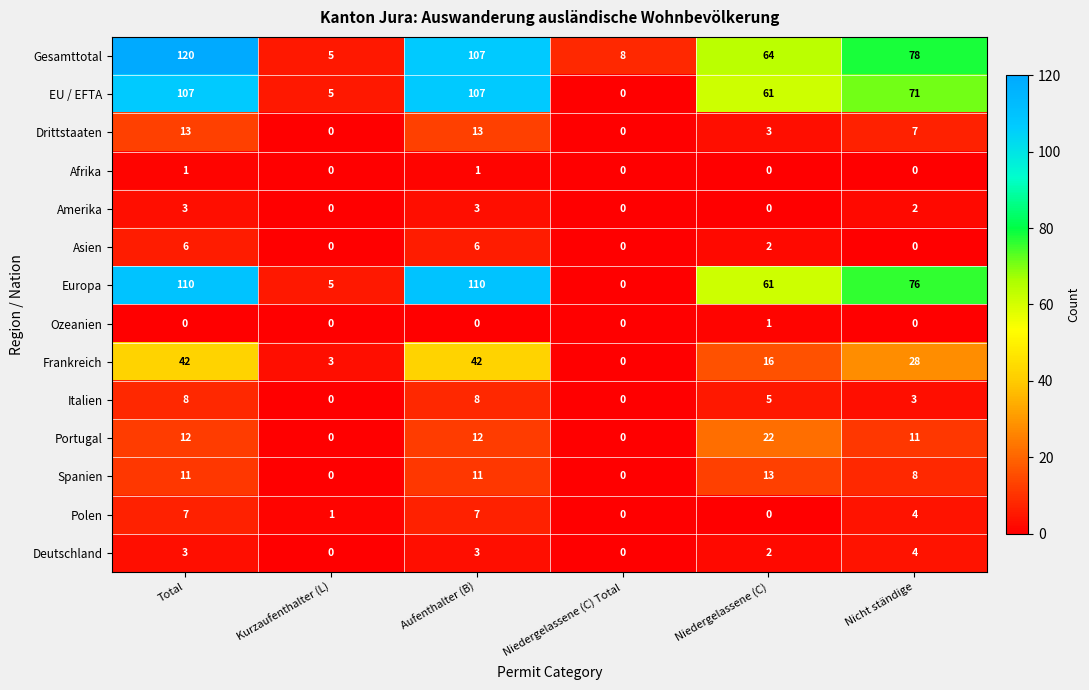

At which label does Frankreich reach its minimum?

Niedergelassene (C) Total